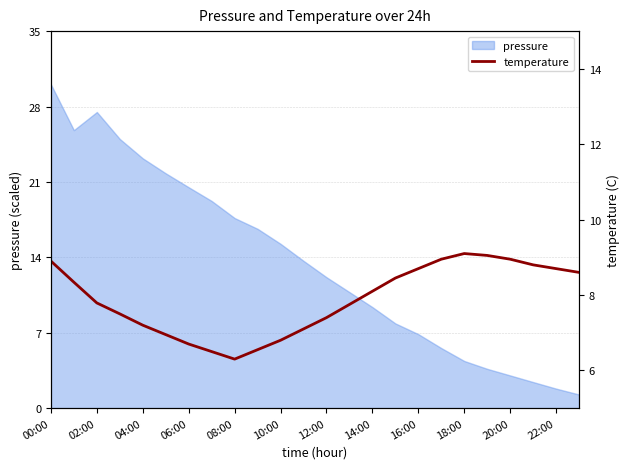

Reading right to left, list all the values displayed in this chart.

8.6	8.7	8.8	8.9	9.1	9.1	8.9	8.7	8.4	8.1	7.8	7.4	7.1	6.8	6.5	6.3	6.5	6.7	7.0	7.2	7.5	7.8	8.3	8.9